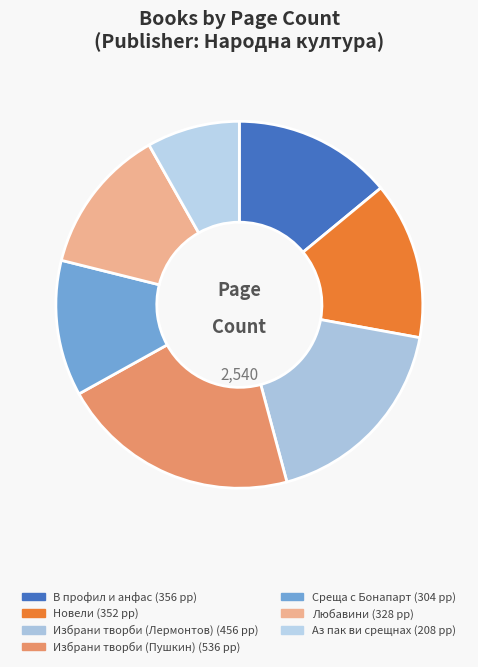

Is it true that Любавини is 13% of the pie?

True